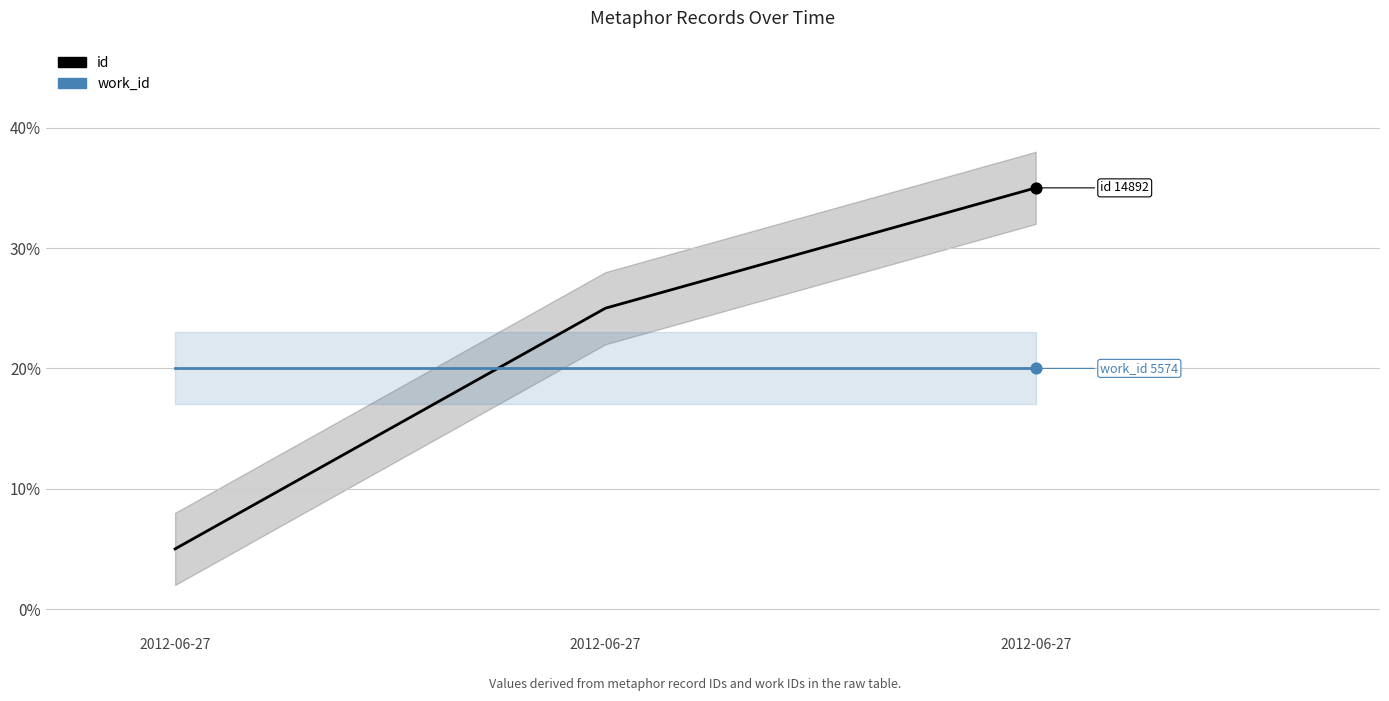

What is the total value across all series at 2012-06-27?

25